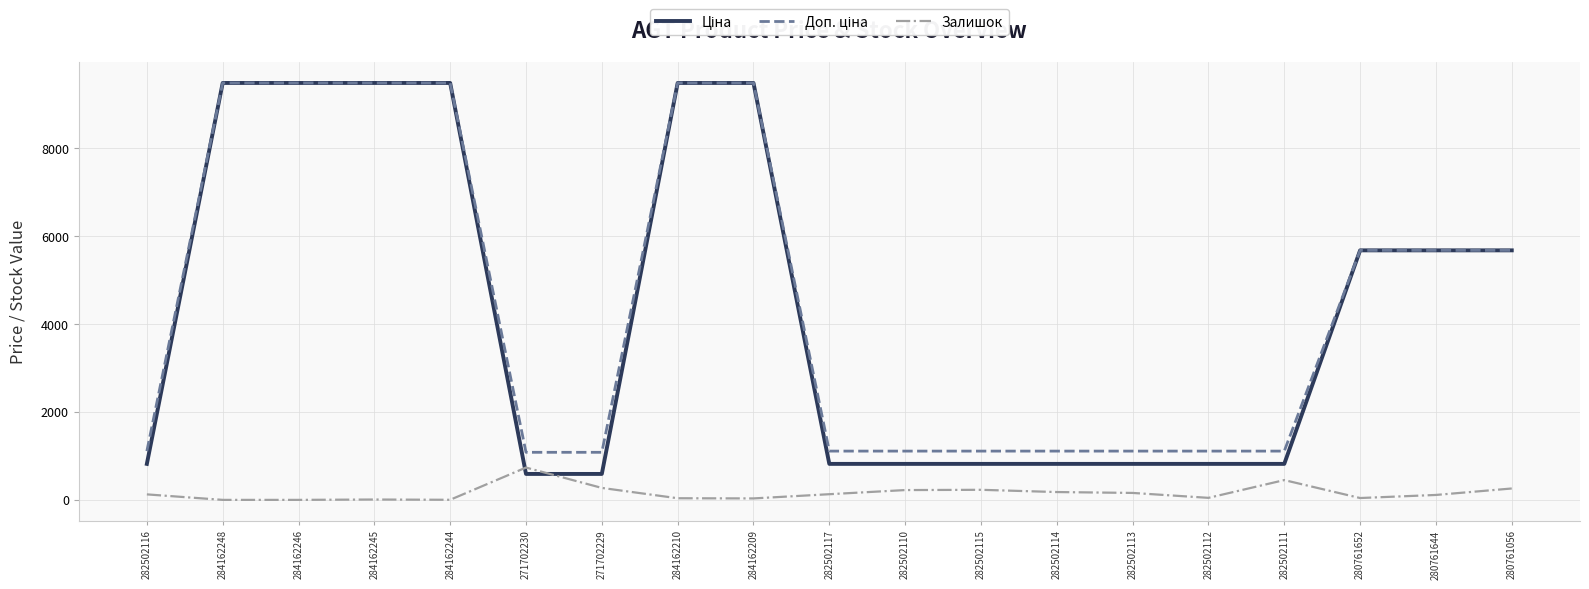

Which category has the highest value in the Залишок series?

271702230